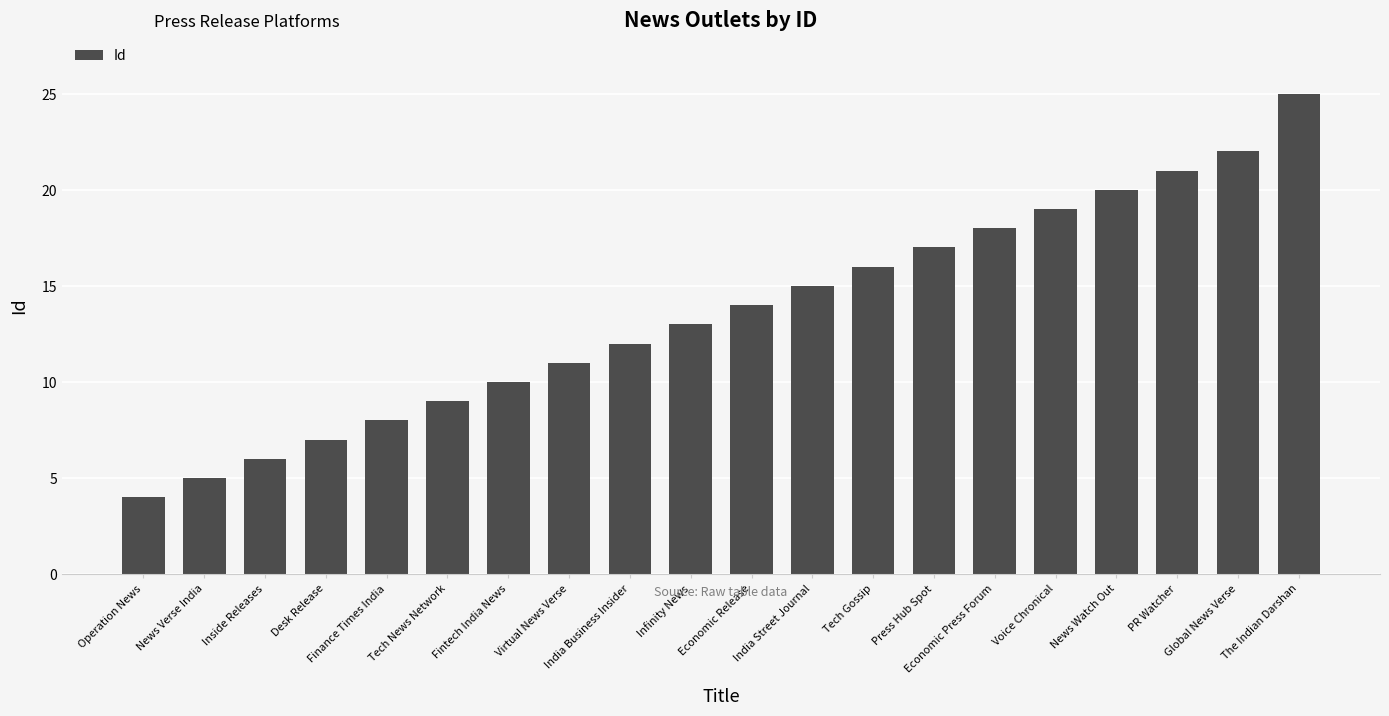

Reading left to right, list all the values displayed in this chart.

Operation News=4	News Verse India=5	Inside Releases=6	Desk Release=7	Finance Times India=8	Tech News Network=9	Fintech India News=10	Virtual News Verse=11	India Business Insider=12	Infinity News=13	Economic Release=14	India Street Journal=15	Tech Gossip=16	Press Hub Spot=17	Economic Press Forum=18	Voice Chronical=19	News Watch Out=20	PR Watcher=21	Global News Verse=22	The Indian Darshan=25